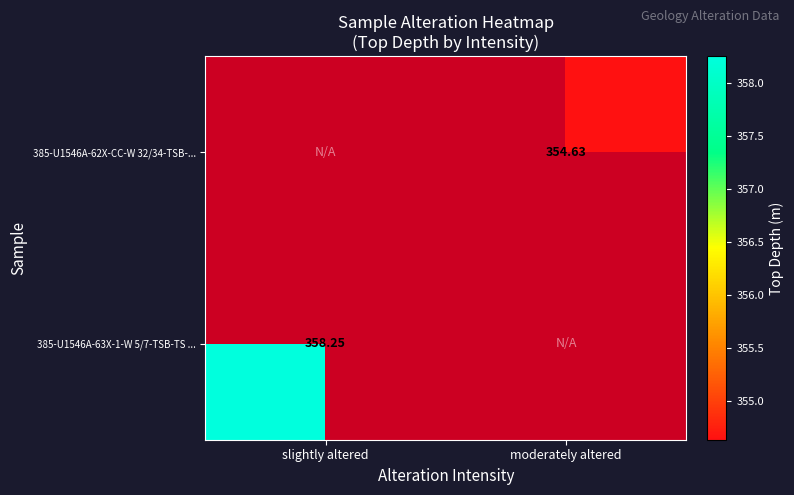

List the labels in order of 385-U1546A-62X-CC-W 32/34-TSB-... value, smallest first.

slightly altered, moderately altered